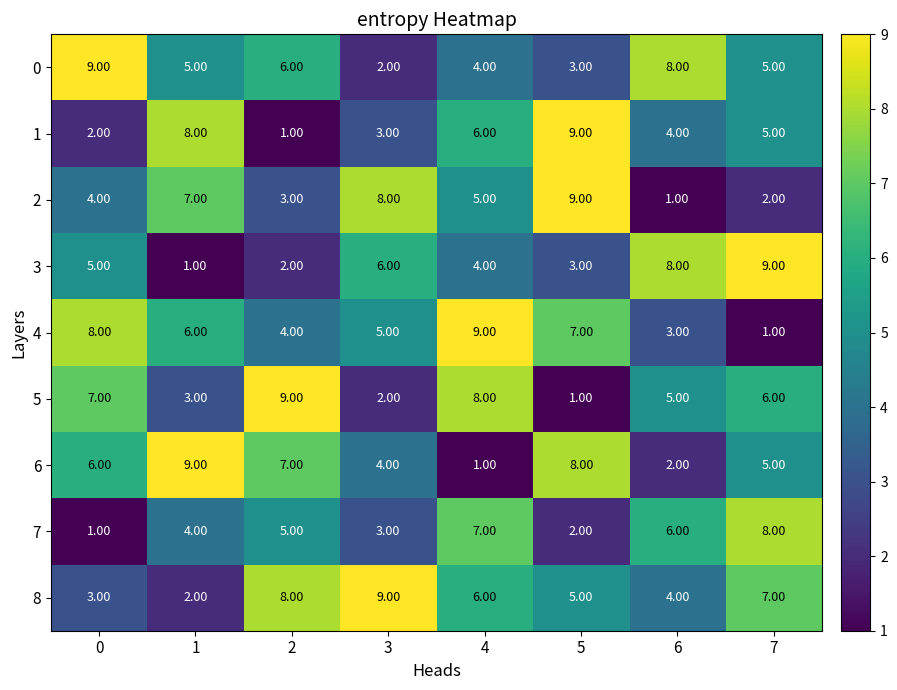

What is the sum of the 7 values at 2 and 7?

13